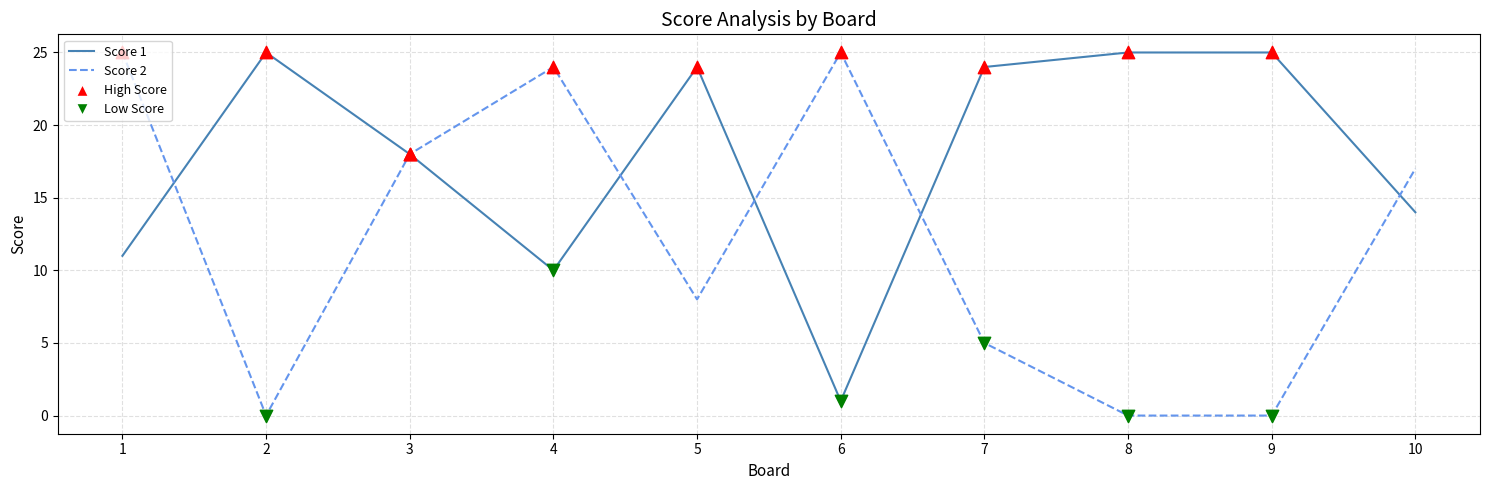

At how many categories does at least one series exceed 16?

10